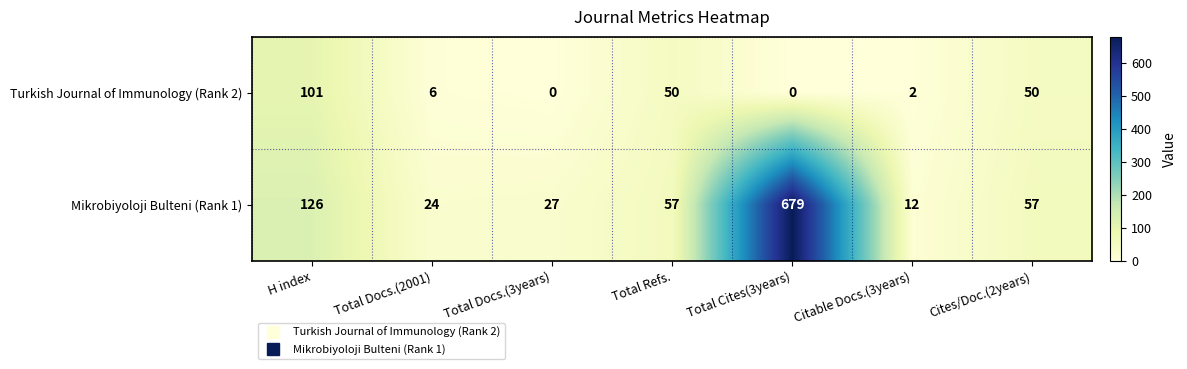

Which series has the largest total across all categories?

Mikrobiyoloji Bulteni (Rank 1)